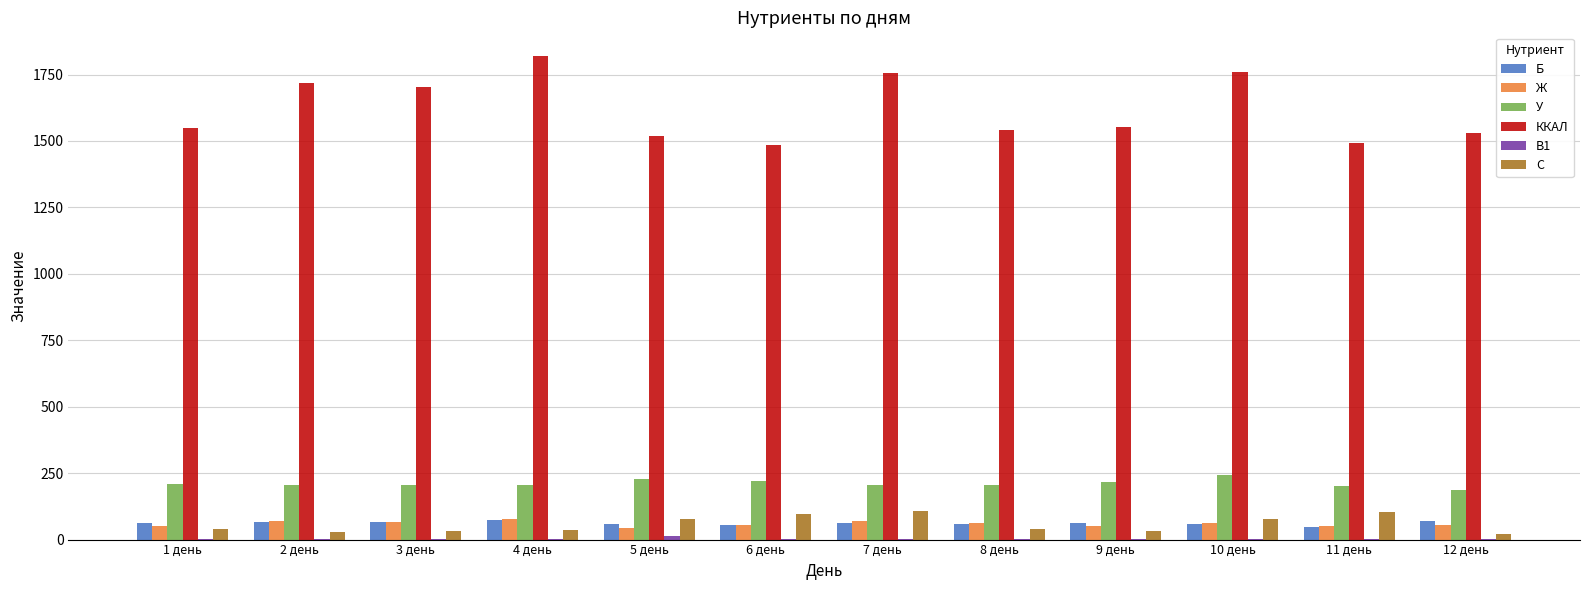

The value of У at 3 день is 83.6. True or false?

False